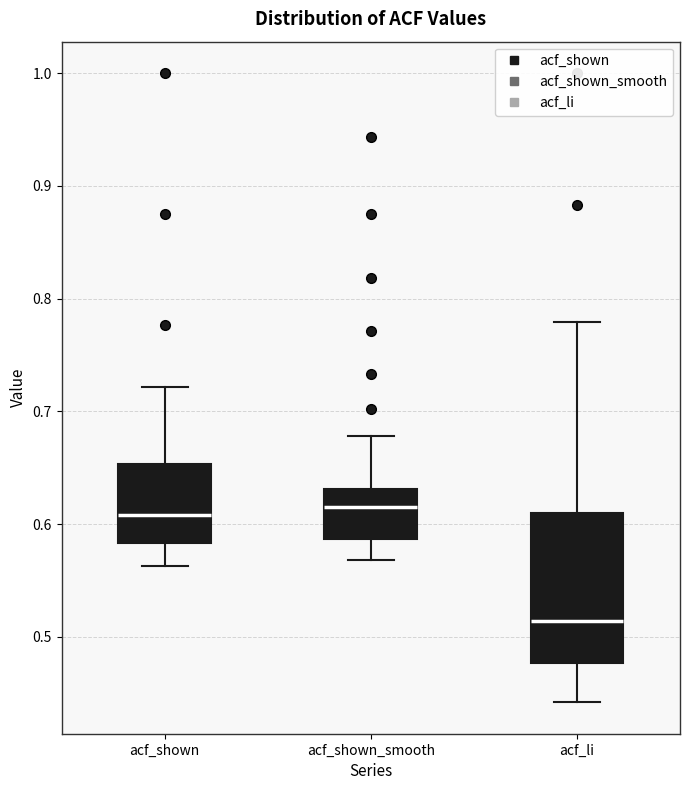

Reading left to right, read every box against the y-axis: the position of its median line, the range the box covers, and the ends of its whiskers. The values are not printed on the chart, so give them approximately, as read against the axis.

acf_shown: median 0.61, box 0.58 to 0.65, whiskers 0.56 to 0.72
acf_shown_smooth: median 0.62, box 0.59 to 0.63, whiskers 0.57 to 0.68
acf_li: median 0.51, box 0.48 to 0.61, whiskers 0.44 to 0.78